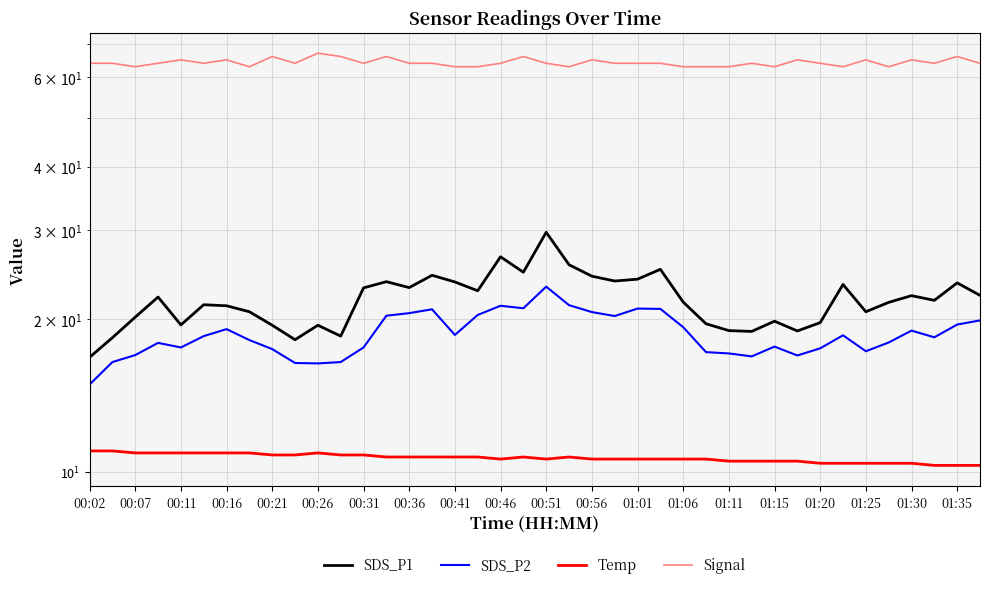

Which series has the widest spread of values?

SDS_P1